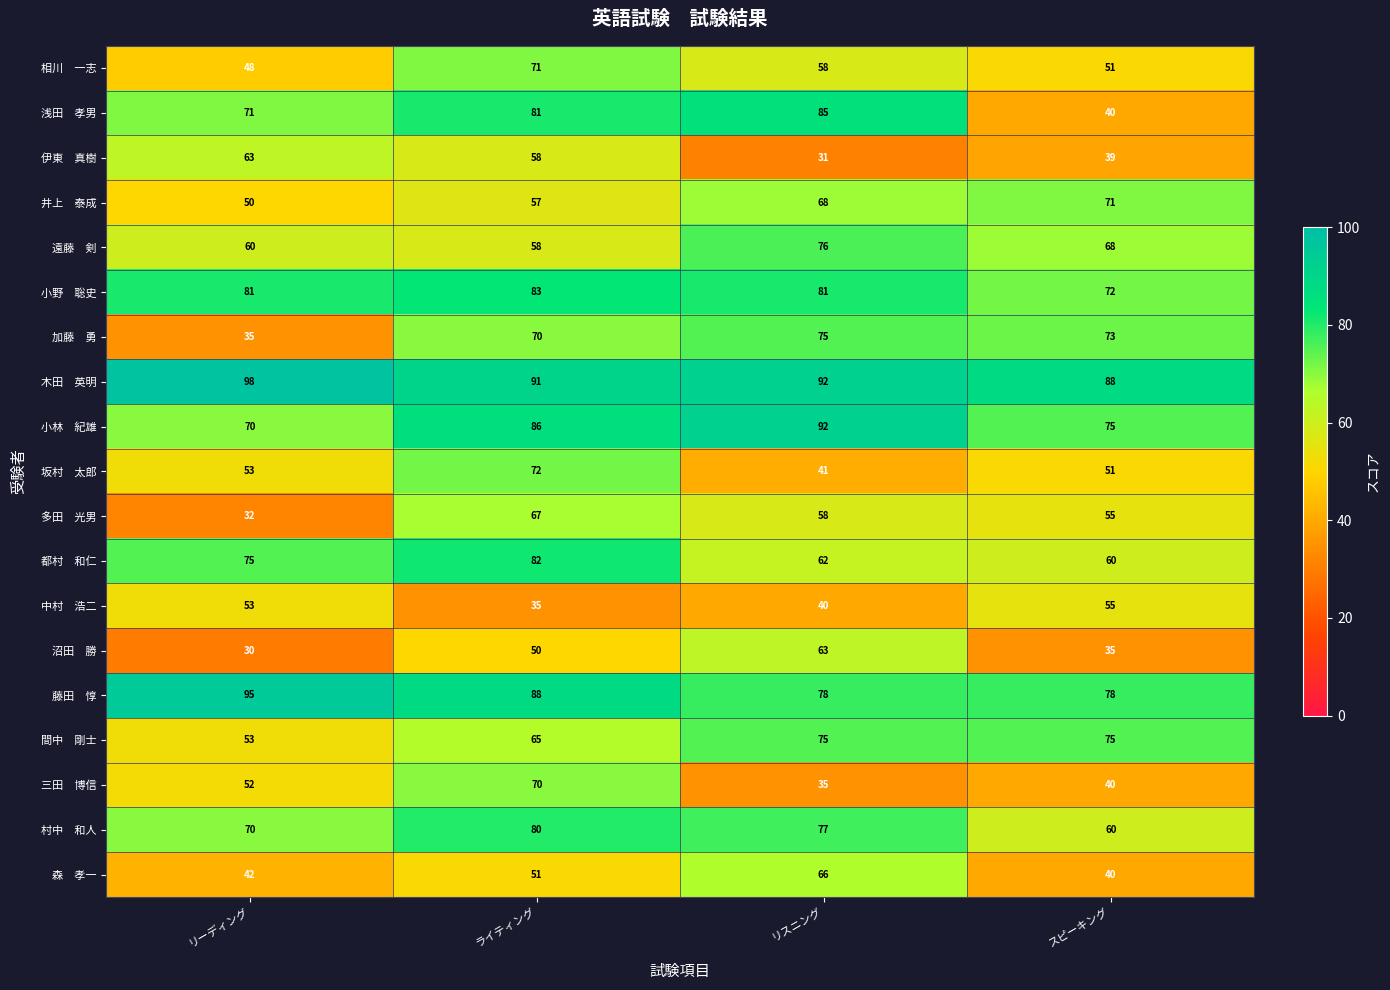

Which category has the highest value across all series?

リーディング